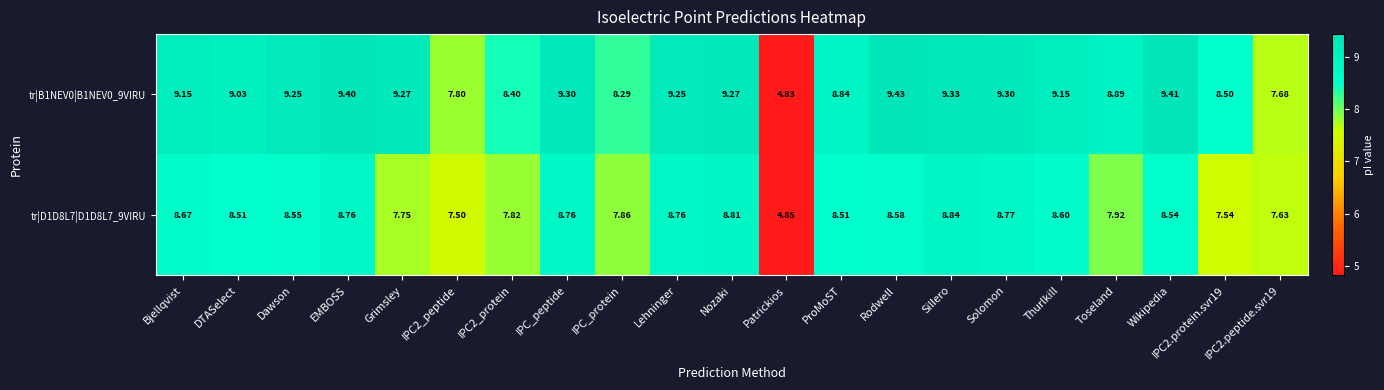

Rank the series by their average value, from lowest to highest.

tr|D1D8L7|D1D8L7_9VIRU, tr|B1NEV0|B1NEV0_9VIRU